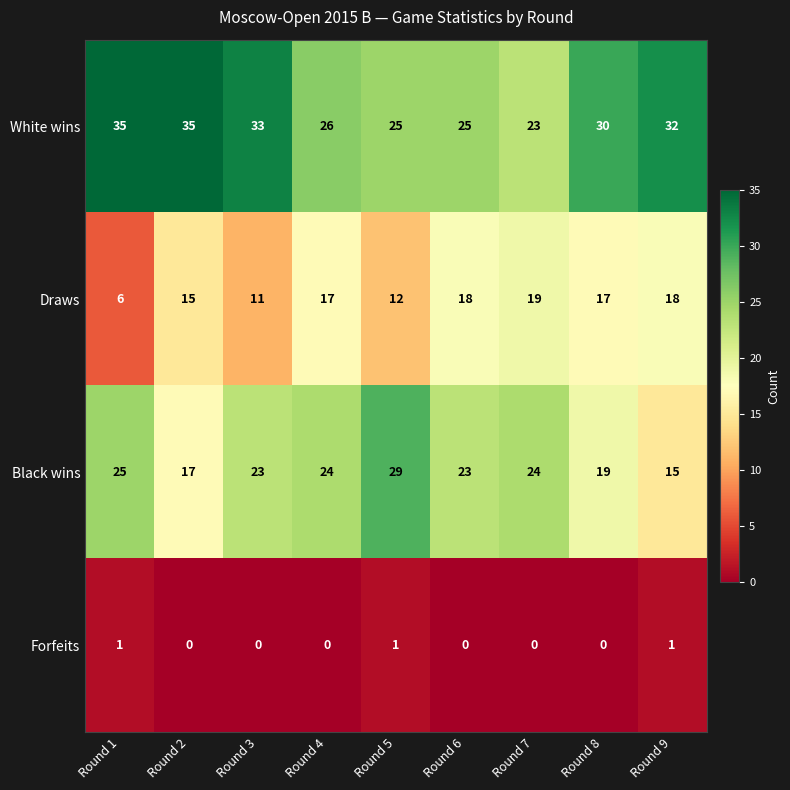

At how many categories does at least one series exceed 5?

9